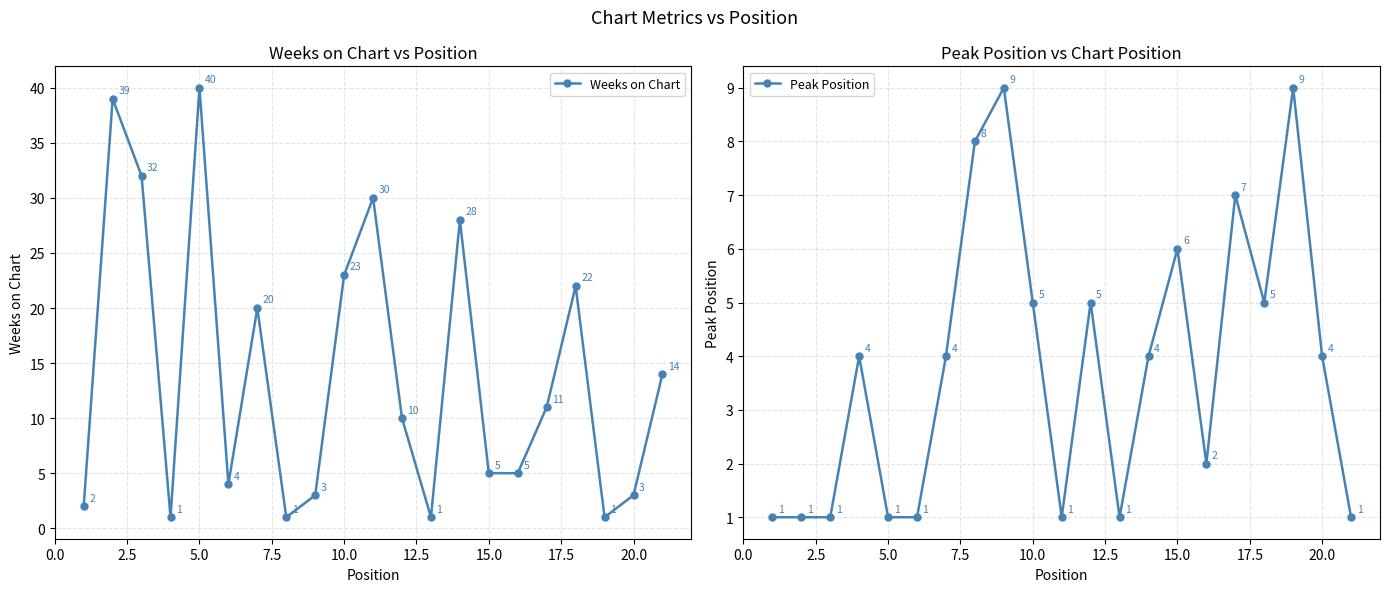

What is the difference between the maximum and minimum values in the Weeks on Chart series?

39